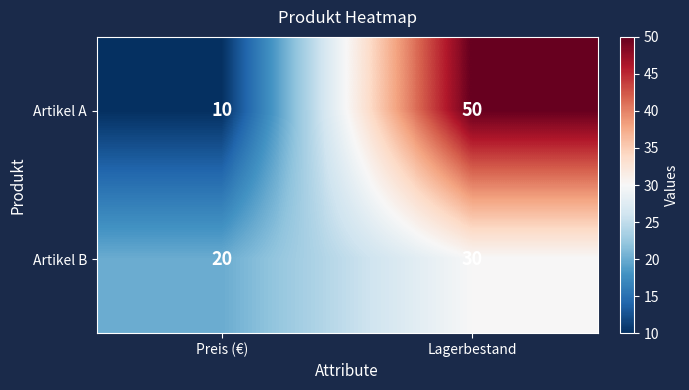

Rank the series by their maximum value, from lowest to highest.

Artikel B, Artikel A